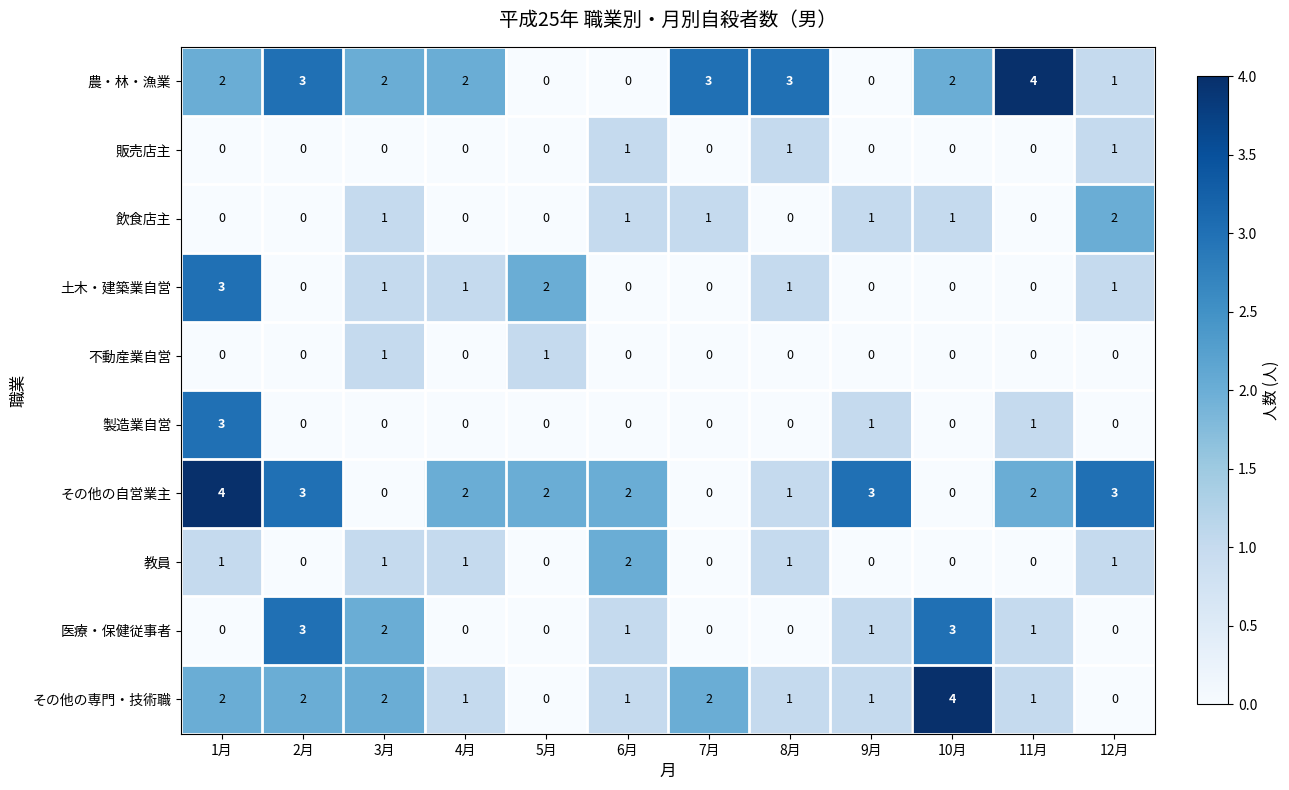

At which category is the sum across all series the highest?

1月